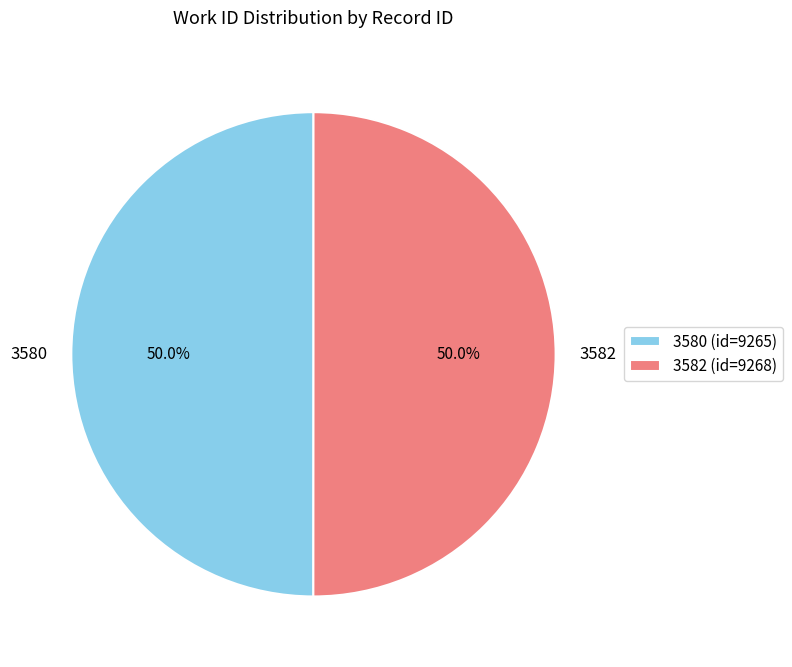

What is the ratio of the value at 3582 to the value at 3580?

1.0